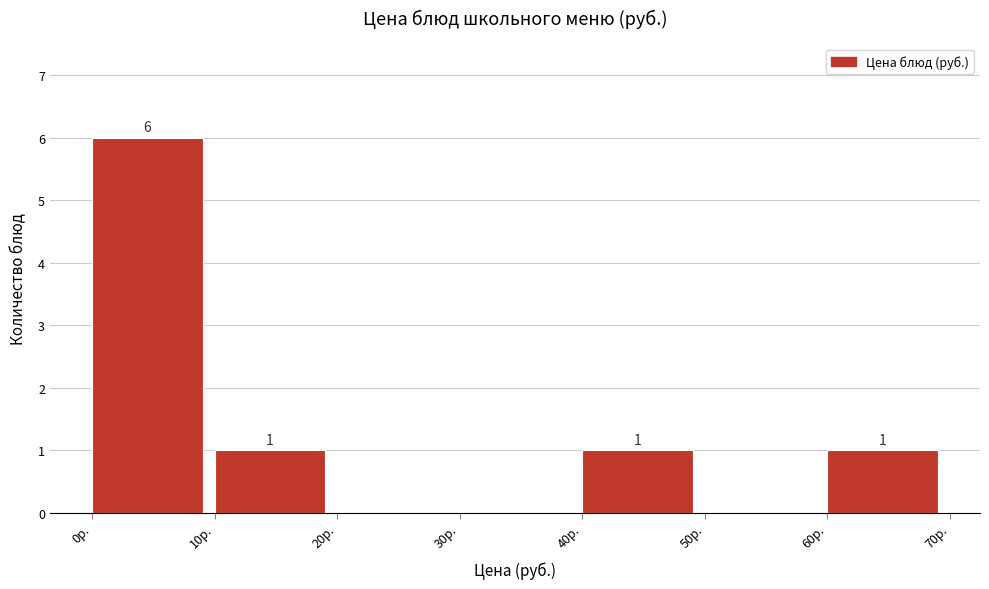

Over which range of the x-axis is the bar tallest?

0 to 10